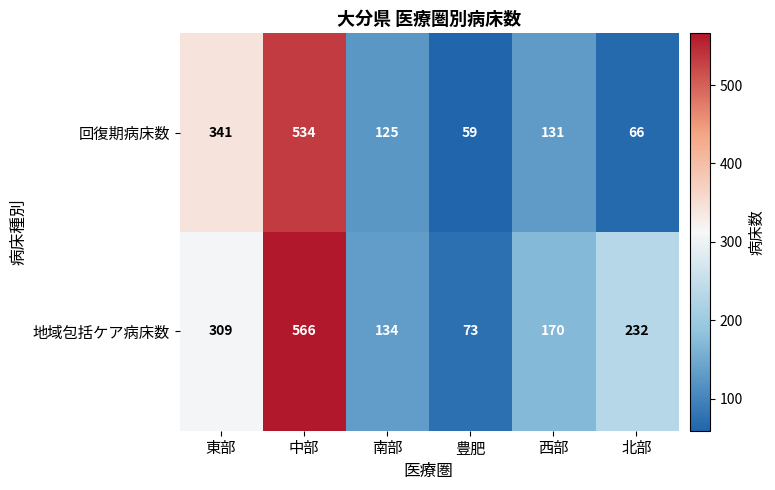

At 北部, list the series in order from largest to smallest.

地域包括ケア病床数, 回復期病床数